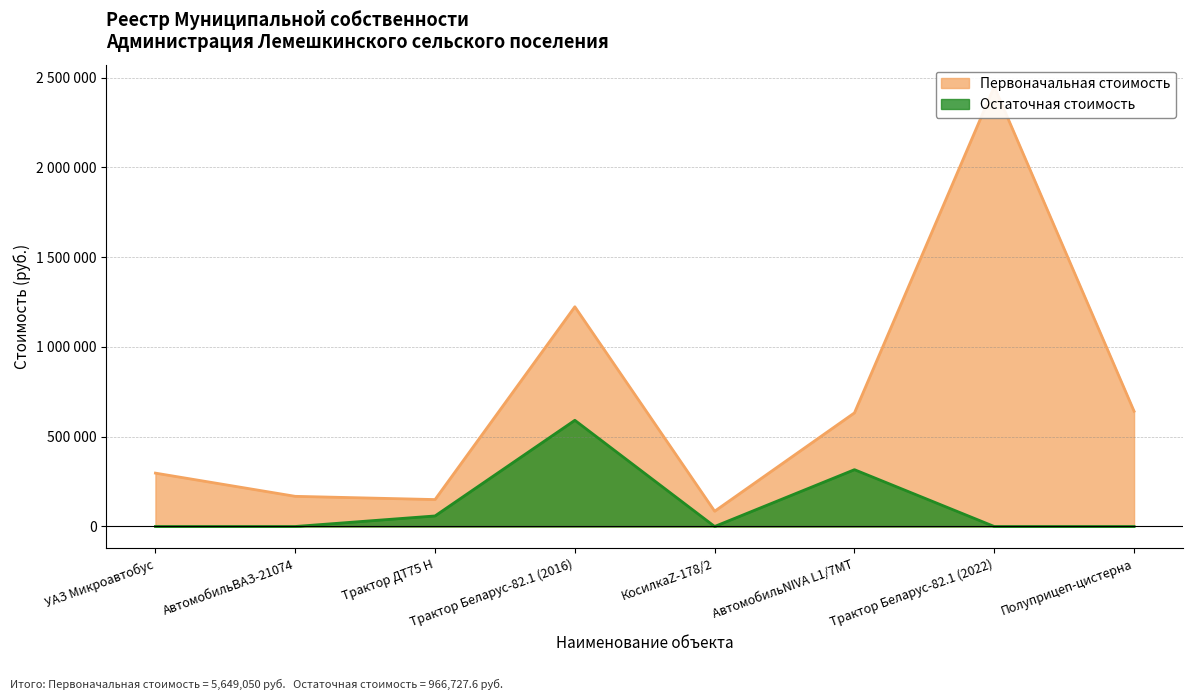

Where is the first local maximum for Остаточная стоимость?

Трактор Беларус-82.1 (2016)